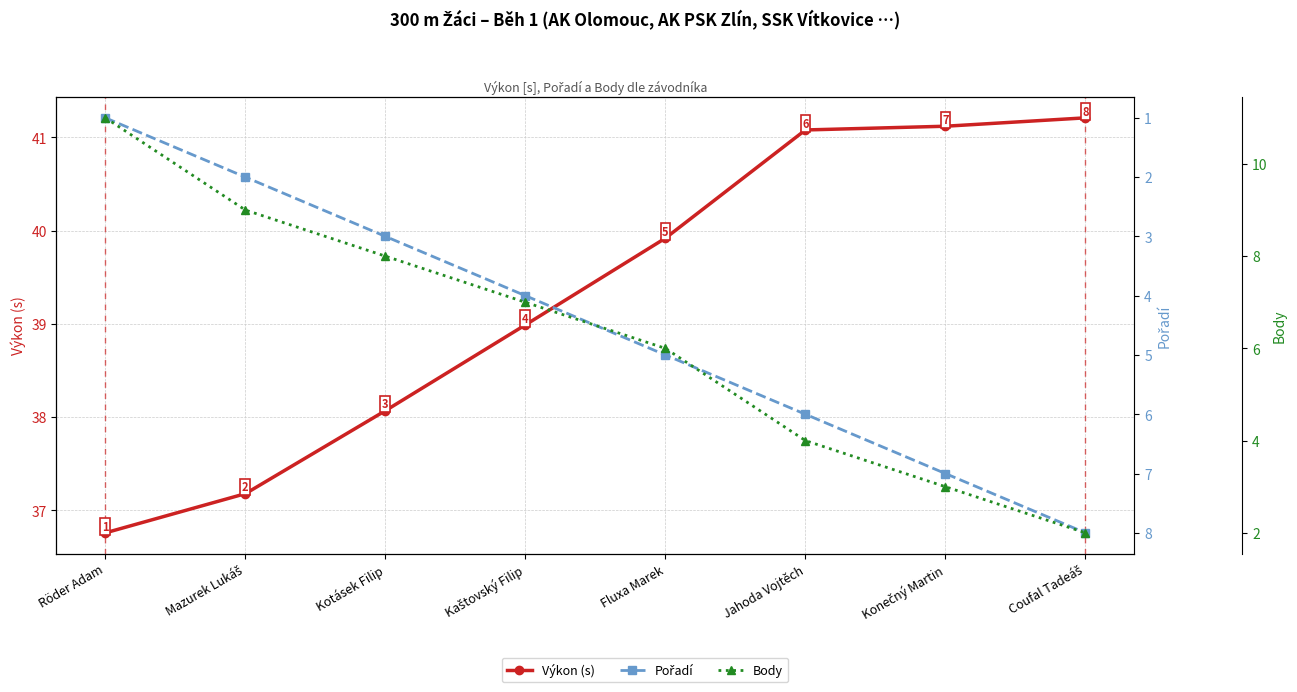

List the labels in order of Body value, largest first.

Röder Adam, Mazurek Lukáš, Kotásek Filip, Kaštovský Filip, Fluxa Marek, Jahoda Vojtěch, Konečný Martin, Coufal Tadeáš